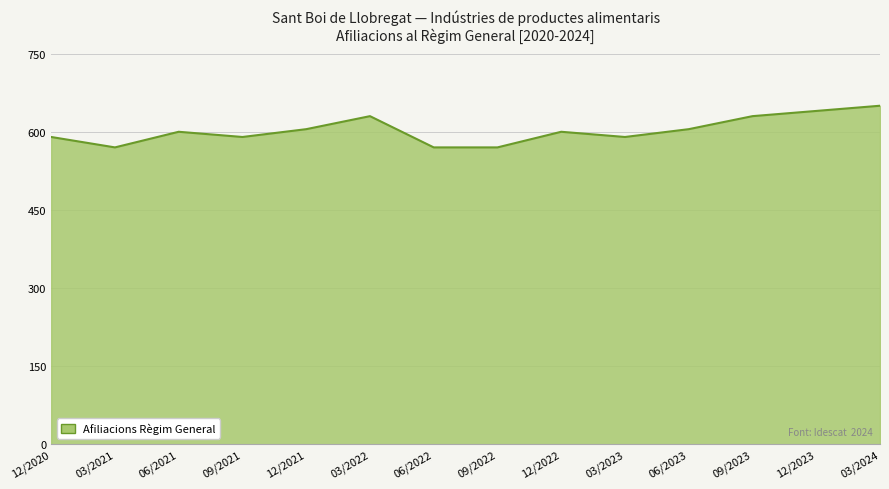

What value does the data have at 12/2022, to the nearest 5?

600